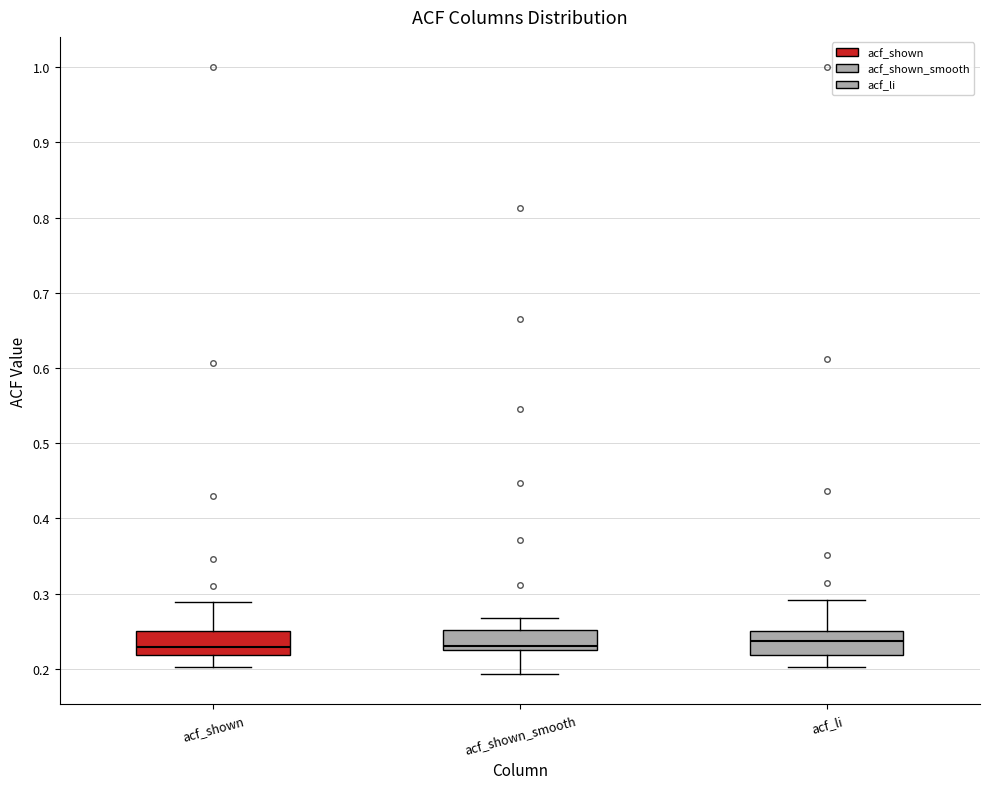

Reading left to right, read every box against the y-axis: the position of its median line, the range the box covers, and the ends of its whiskers. The values are not printed on the chart, so give them approximately, as read against the axis.

acf_shown: median 0.23, box 0.22 to 0.25, whiskers 0.20 to 0.29
acf_shown_smooth: median 0.23, box 0.22 to 0.25, whiskers 0.19 to 0.27
acf_li: median 0.24, box 0.22 to 0.25, whiskers 0.20 to 0.29